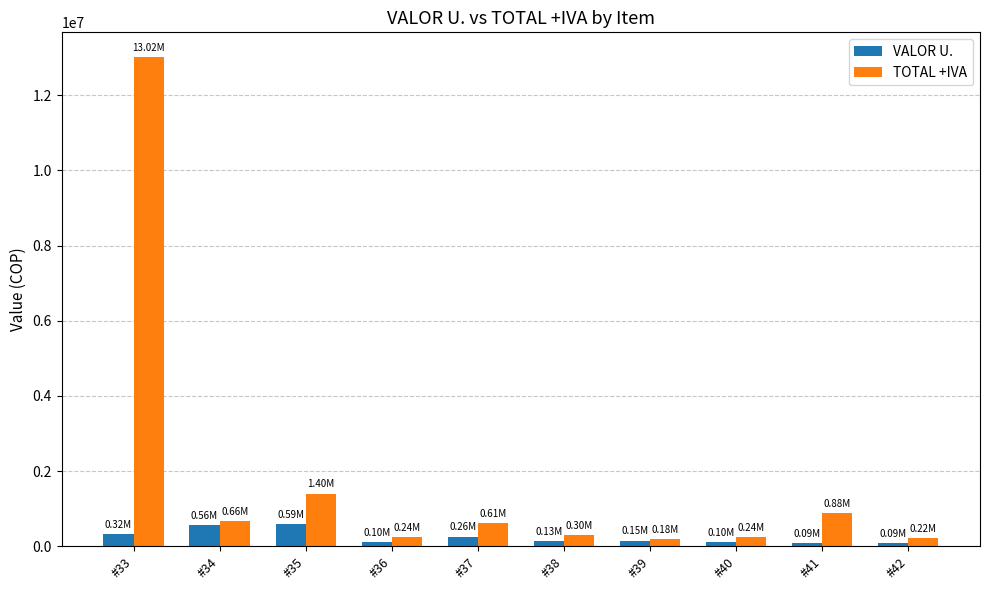

The TOTAL +IVA series shows 239530.7 at #40. True or false?

True